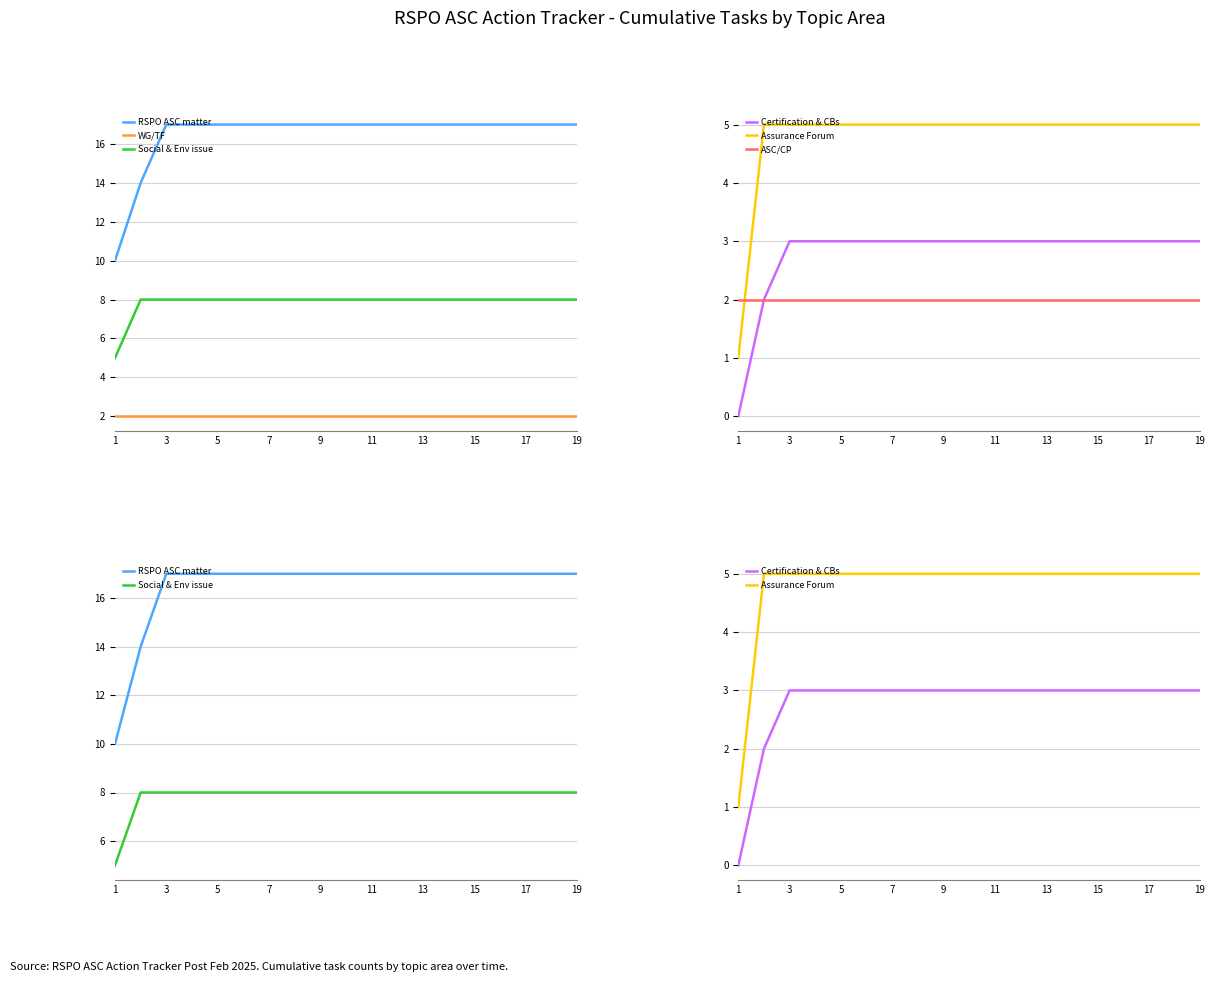

What is the sum of the WG/TF values at 17 and 11?

4